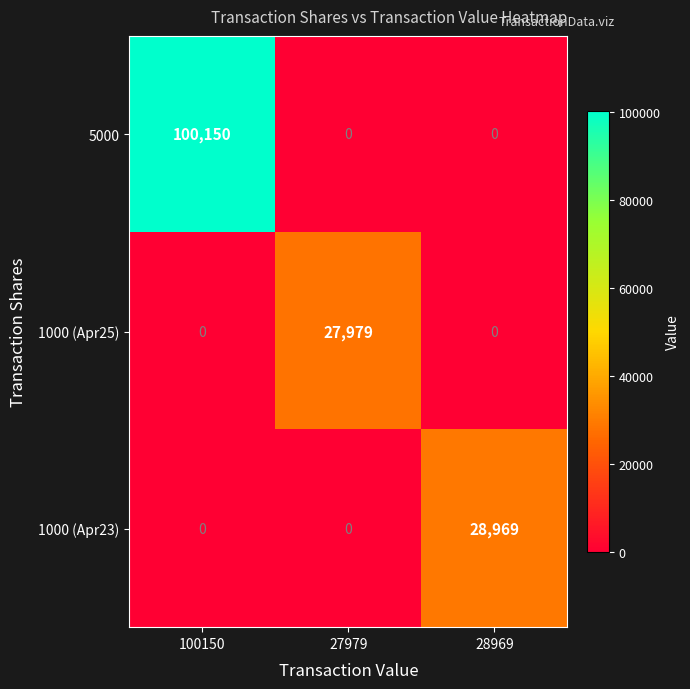

At which label does 5000 reach its peak?

100150